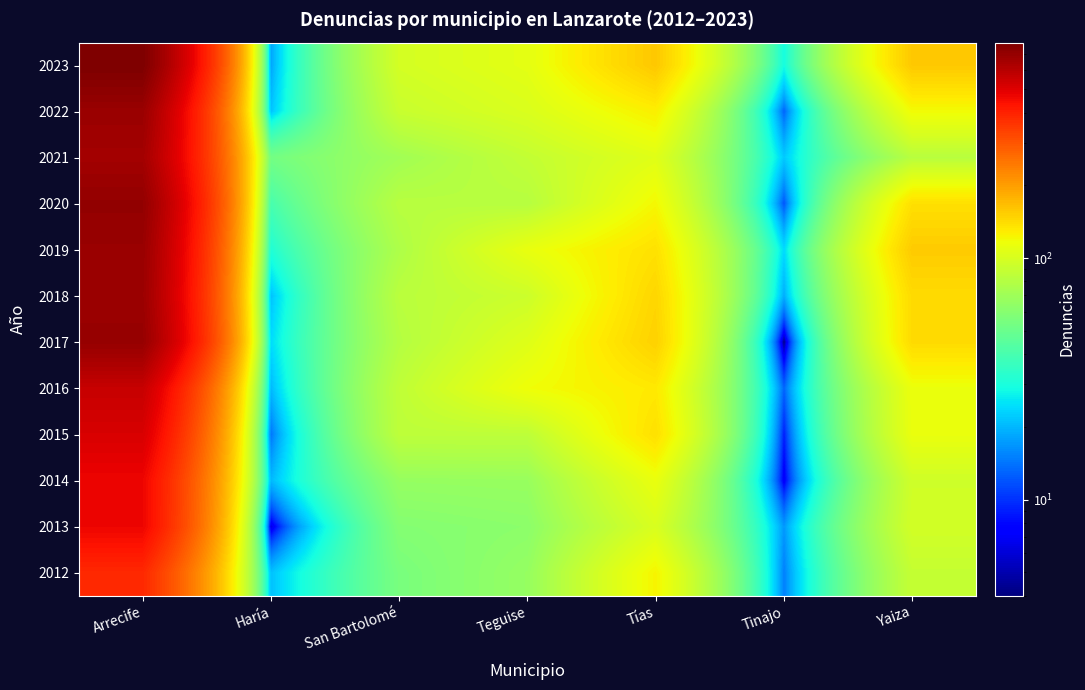

Reading left to right, what are all the values shown in this chart?

2023: Arrecife=779	Haría=18	San Bartolomé=98	Teguise=109	Tías=158	Tinajo=29	Yaiza=157
2022: Arrecife=683	Haría=21	San Bartolomé=91	Teguise=102	Tías=127	Tinajo=13	Yaiza=119
2021: Arrecife=655	Haría=53	San Bartolomé=71	Teguise=88	Tías=106	Tinajo=22	Yaiza=82
2020: Arrecife=707	Haría=40	San Bartolomé=82	Teguise=81	Tías=121	Tinajo=12	Yaiza=138
2019: Arrecife=686	Haría=31	San Bartolomé=77	Teguise=112	Tías=137	Tinajo=24	Yaiza=155
2018: Arrecife=679	Haría=21	San Bartolomé=83	Teguise=93	Tías=146	Tinajo=19	Yaiza=142
2017: Arrecife=695	Haría=24	San Bartolomé=80	Teguise=105	Tías=150	Tinajo=4	Yaiza=142
2016: Arrecife=558	Haría=20	San Bartolomé=86	Teguise=117	Tías=131	Tinajo=13	Yaiza=114
2015: Arrecife=515	Haría=14	San Bartolomé=85	Teguise=85	Tías=138	Tinajo=9	Yaiza=113
2014: Arrecife=467	Haría=20	San Bartolomé=66	Teguise=67	Tías=113	Tinajo=7	Yaiza=95
2013: Arrecife=467	Haría=6	San Bartolomé=59	Teguise=62	Tías=101	Tinajo=17	Yaiza=97
2012: Arrecife=384	Haría=21	San Bartolomé=55	Teguise=66	Tías=123	Tinajo=15	Yaiza=89